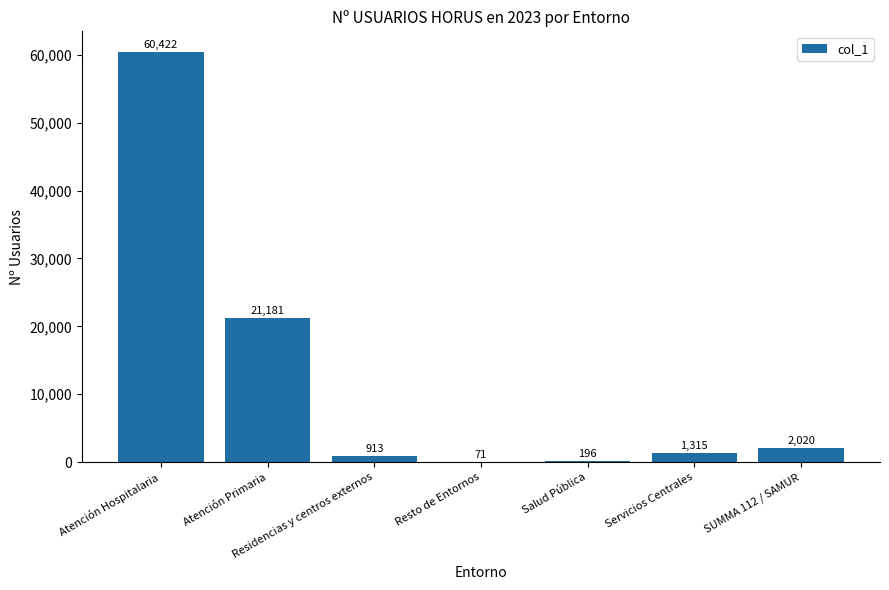

Reading right to left, list all the values displayed in this chart.

SUMMA 112 / SAMUR=2020	Servicios Centrales=1315	Salud Pública=196	Resto de Entornos=71	Residencias y centros externos=913	Atención Primaria=21181	Atención Hospitalaria=60422